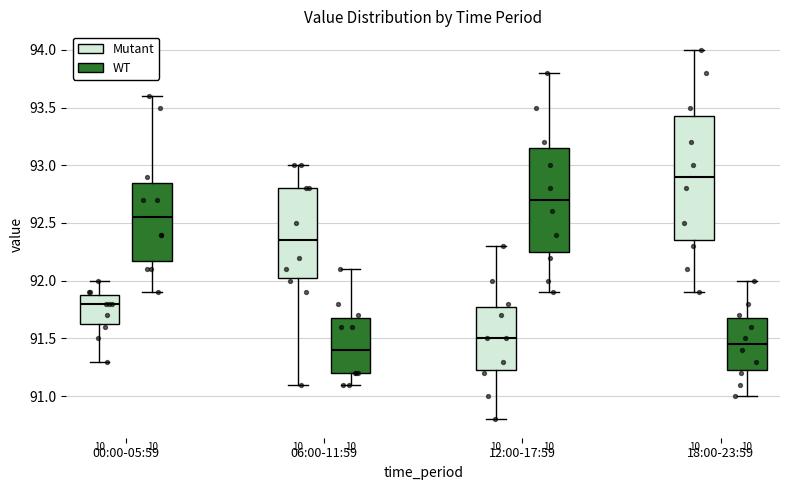

Reading left to right, read every box against the y-axis: the position of its median line, the range the box covers, and the ends of its whiskers. The values are not printed on the chart, so give them approximately, as read against the axis.

00:00-05:59 (Mutant): median 91.80, box 91.65 to 91.90, whiskers 91.30 to 92.00
00:00-05:59 (WT): median 92.55, box 92.20 to 92.85, whiskers 91.90 to 93.60
06:00-11:59 (Mutant): median 92.35, box 92.05 to 92.80, whiskers 91.10 to 93.00
06:00-11:59 (WT): median 91.40, box 91.20 to 91.70, whiskers 91.10 to 92.10
12:00-17:59 (Mutant): median 91.50, box 91.25 to 91.80, whiskers 90.80 to 92.30
12:00-17:59 (WT): median 92.70, box 92.25 to 93.15, whiskers 91.90 to 93.80
18:00-23:59 (Mutant): median 92.90, box 92.35 to 93.45, whiskers 91.90 to 94.00
18:00-23:59 (WT): median 91.45, box 91.25 to 91.70, whiskers 91.00 to 92.00